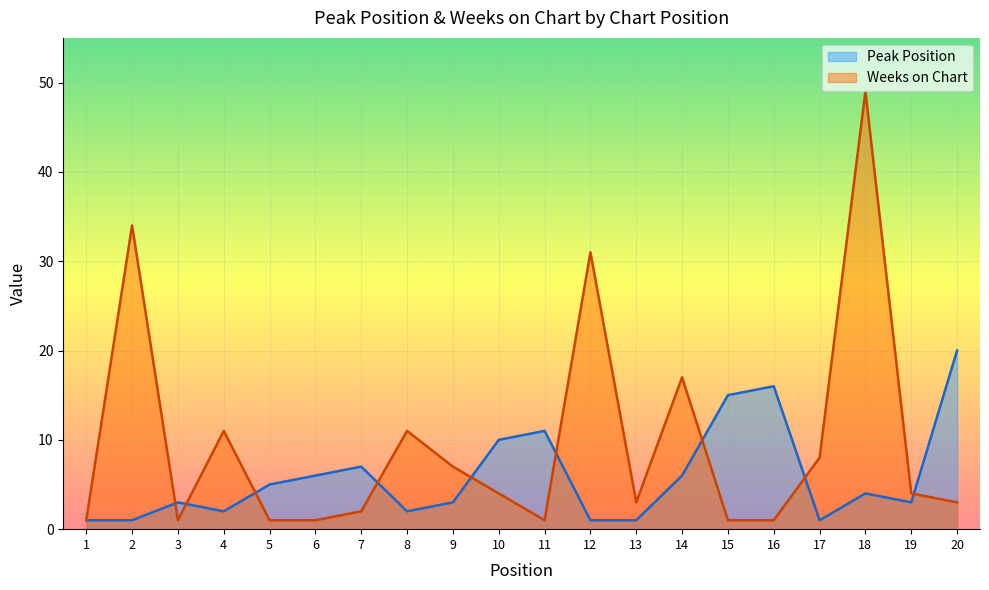

Reading right to left, list all the values displayed in this chart.

Peak Position: 20	3	4	1	16	15	6	1	1	11	10	3	2	7	6	5	2	3	1	1
Weeks on Chart: 3	4	49	8	1	1	17	3	31	1	4	7	11	2	1	1	11	1	34	1